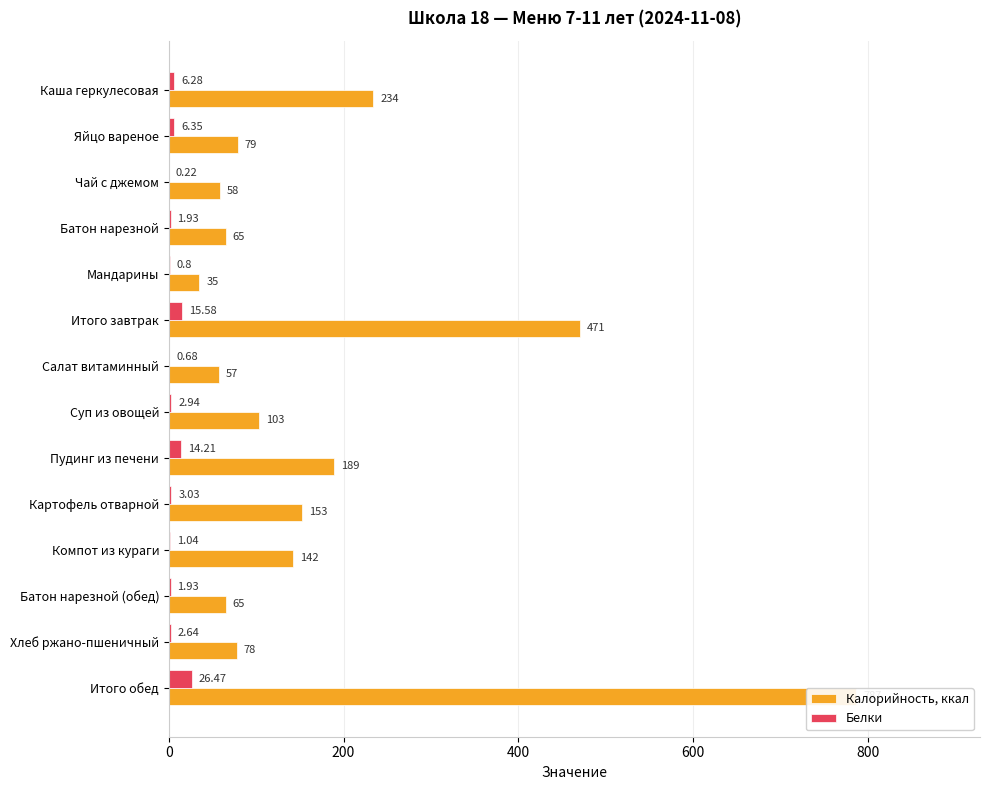

How many values in the Калорийность, ккал series are below 103?

7